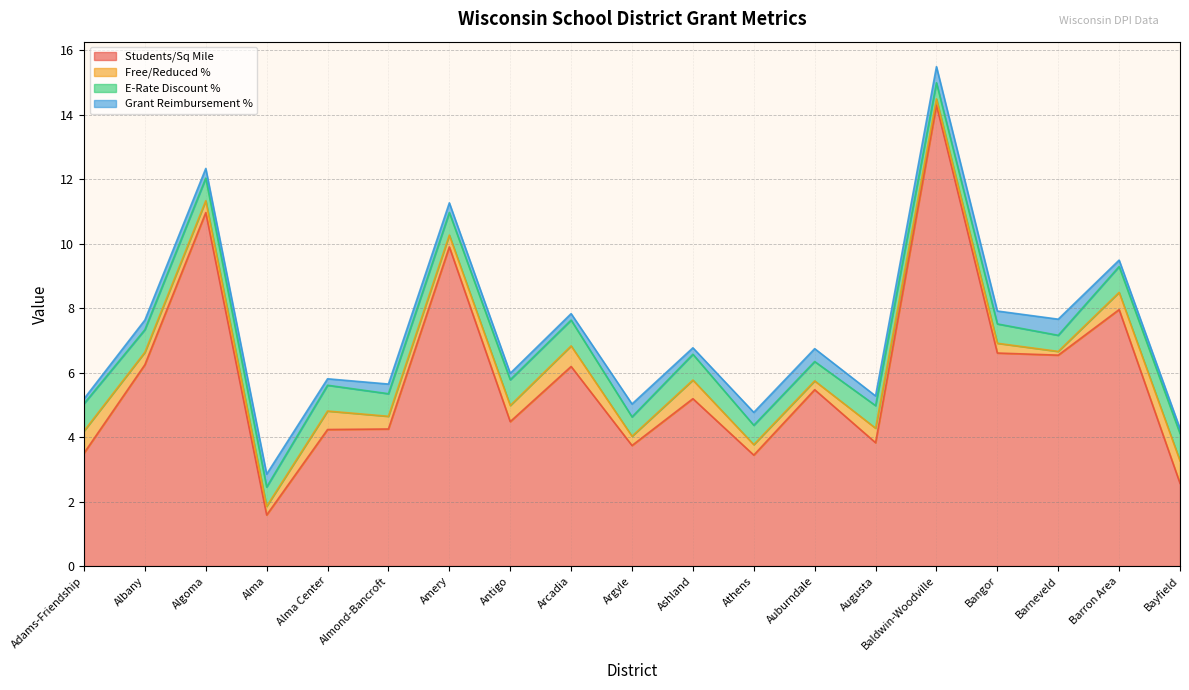

What is the total value across all series at Adams-Friendship?

5.2